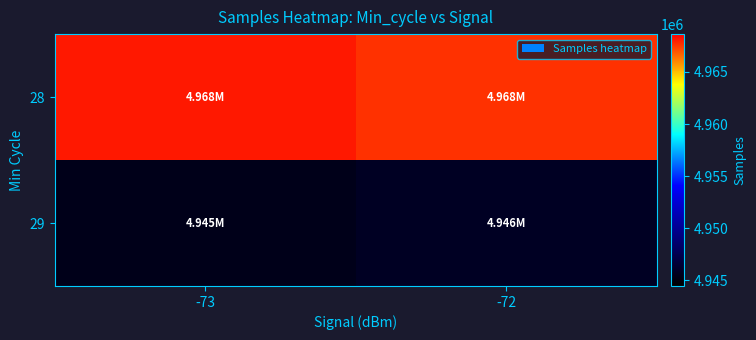

At which category is the sum across all series the highest?

-73